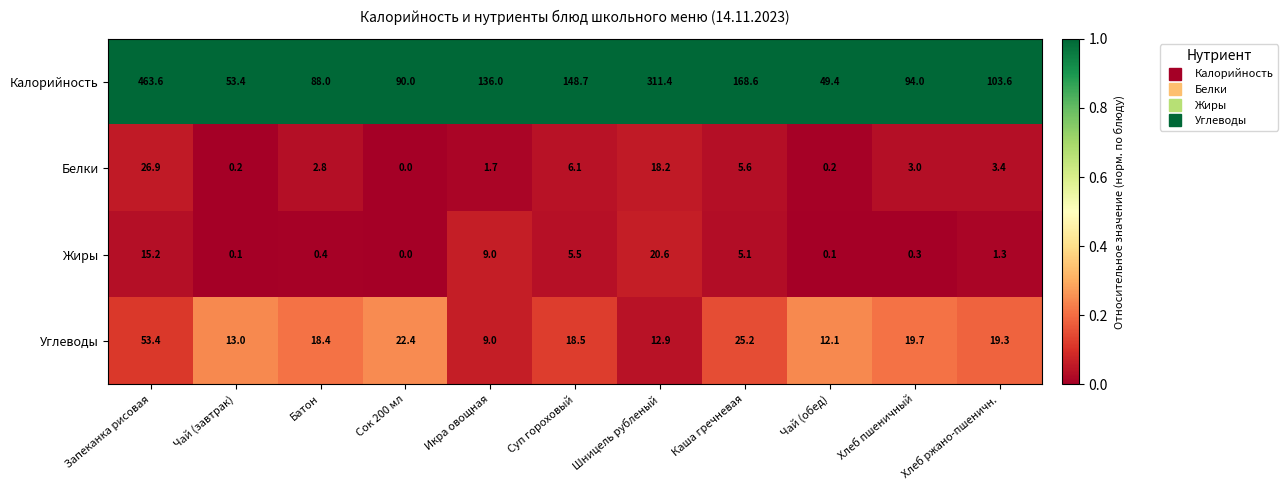

Rank the series at Запеканка рисовая from highest to lowest value.

Калорийность, Углеводы, Белки, Жиры